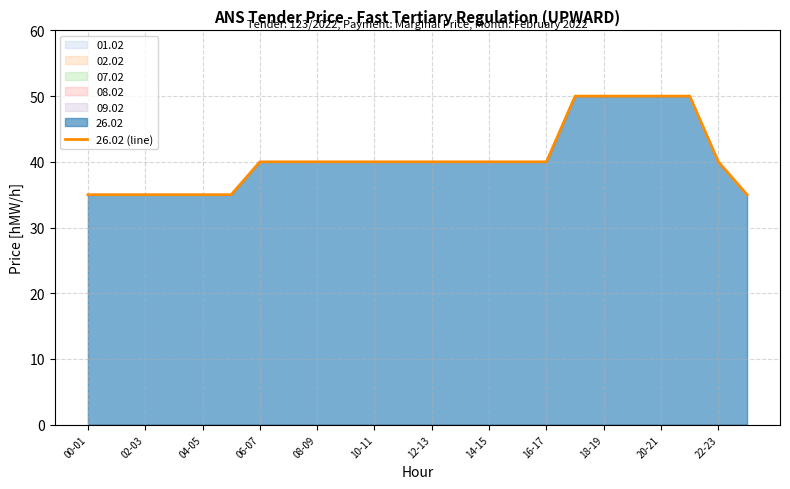

What is the difference between the second highest and minimum values?

15